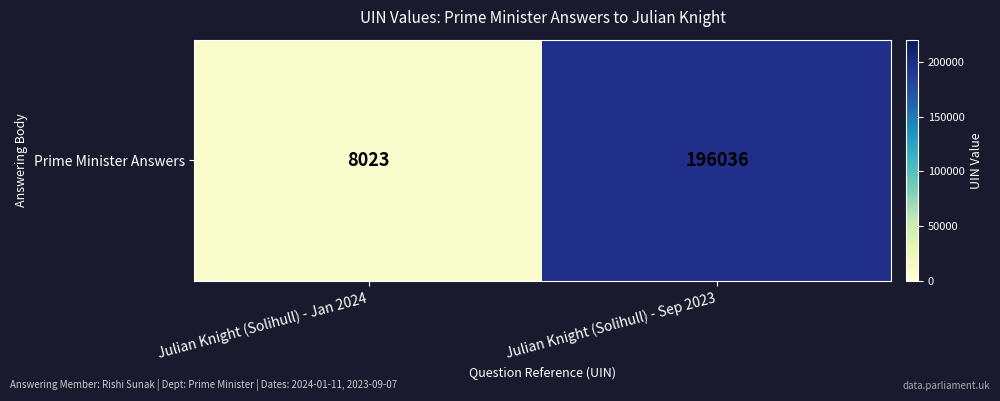

What is the sum of all values?

204059